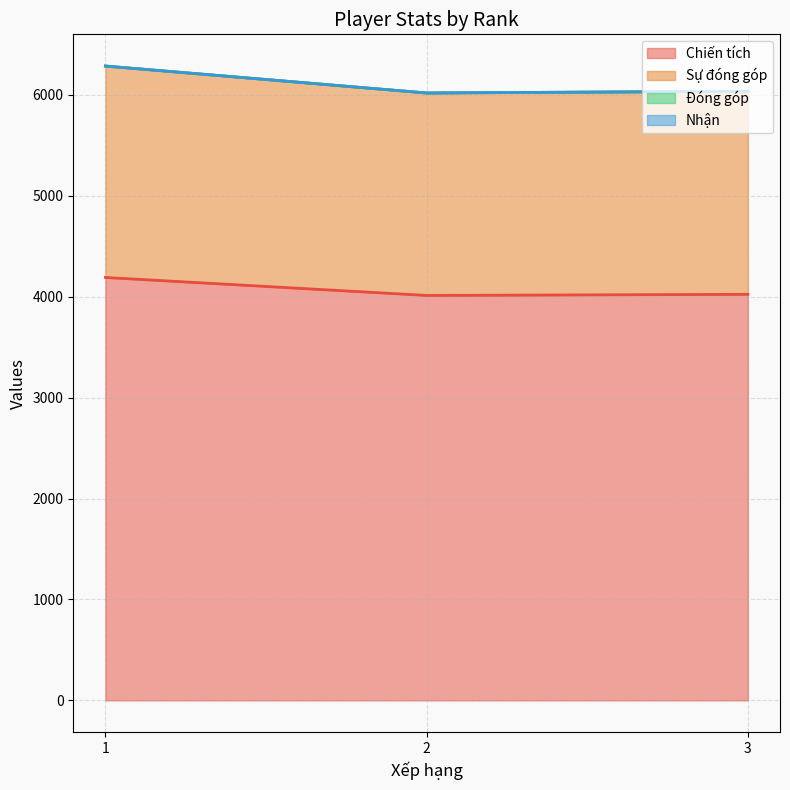

Which series has the widest spread of values?

Sự đóng góp